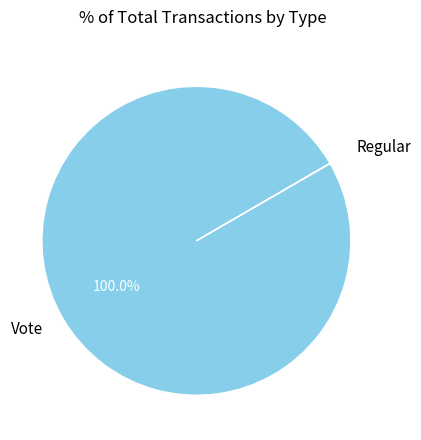

Which category has the biggest portion of the pie?

Vote